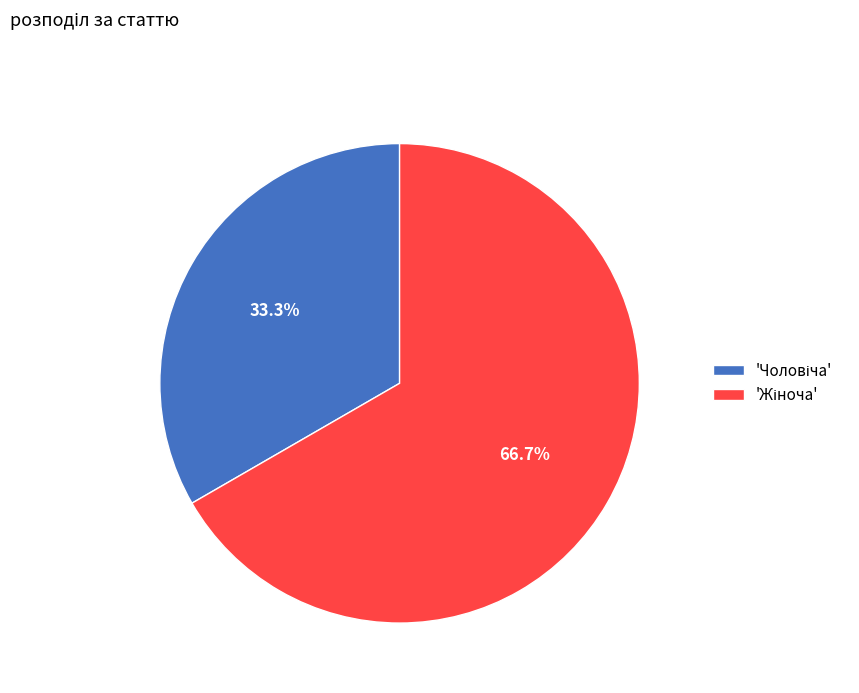

Does any single category account for the majority?

Yes